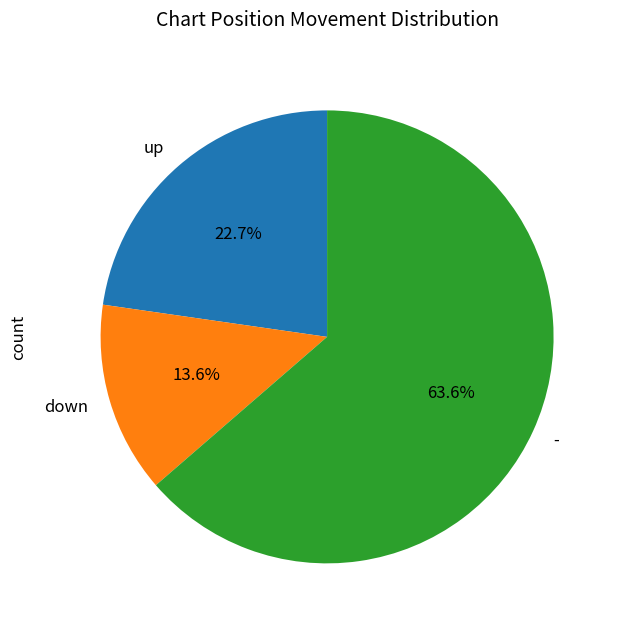

Is it true that down is 6% of the pie?

False